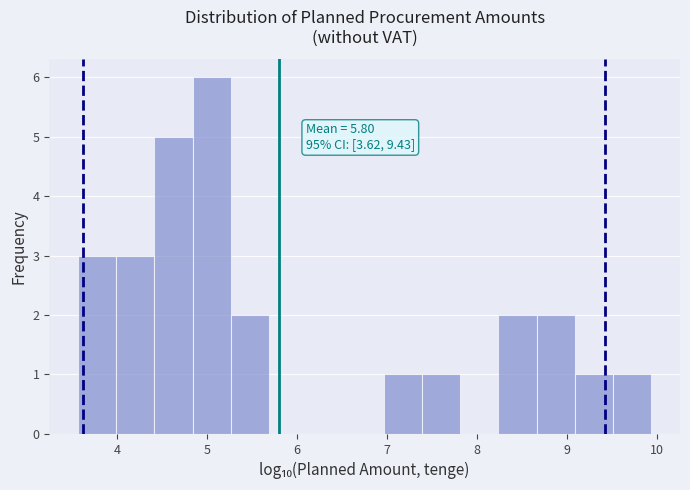

Over which range of the x-axis is the bar tallest?

4.8 to 5.3